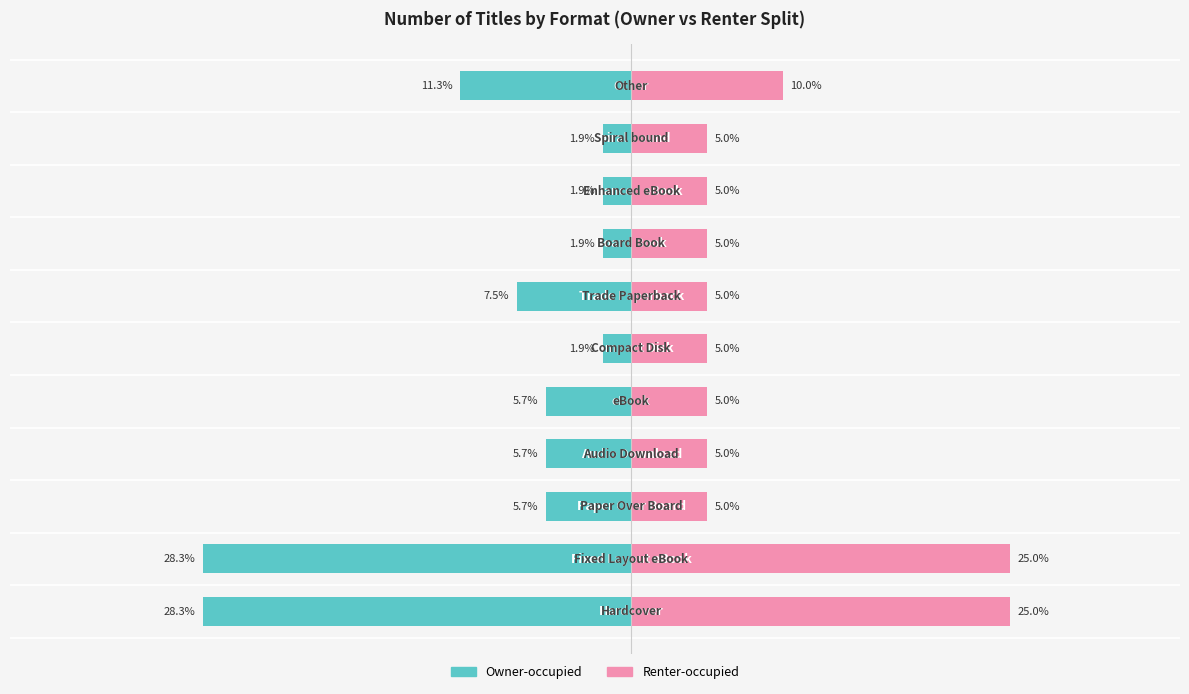

Is the value of Owner-occupied at 10 greater than the value of Renter-occupied at 30?

No